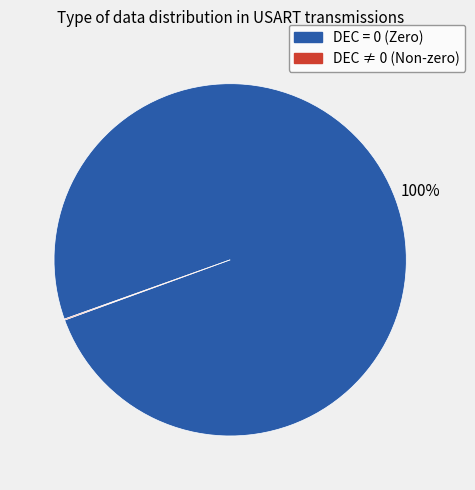

Does any single category account for the majority?

Yes